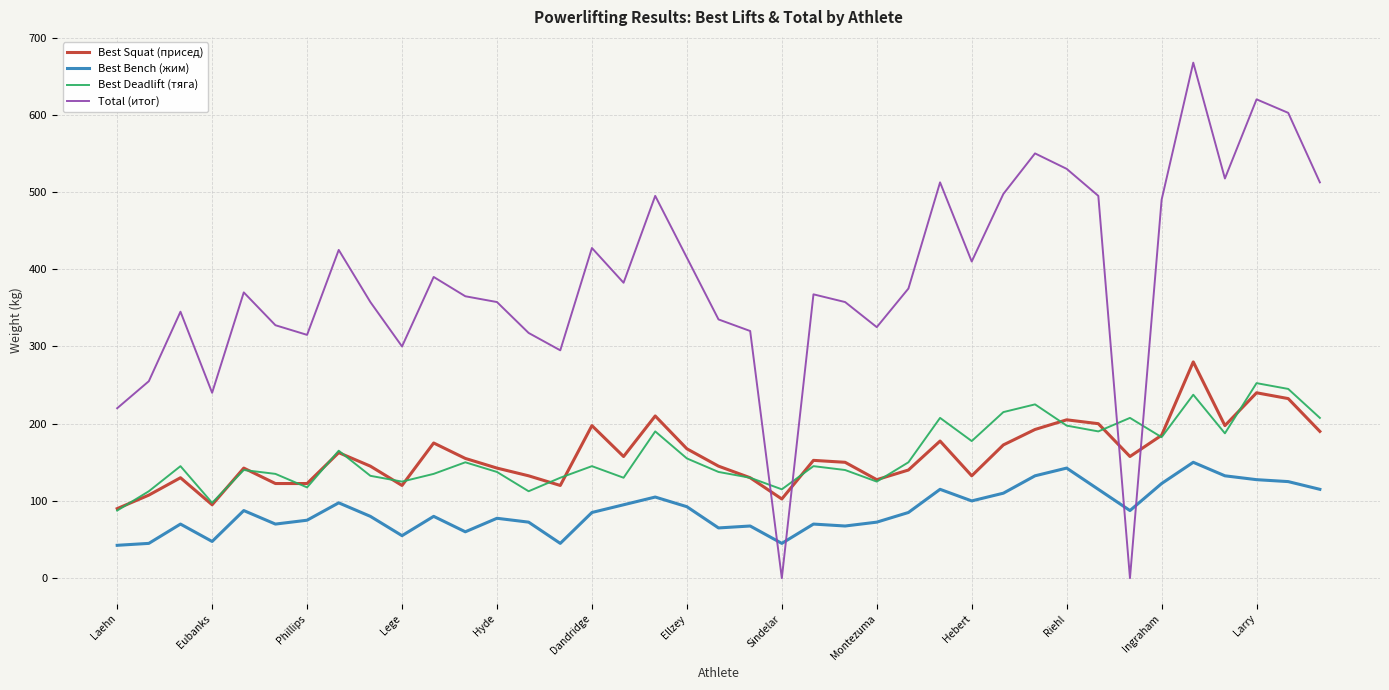

True or false: Best Squat (присед) and Best Bench (жим) intersect in this chart.

False